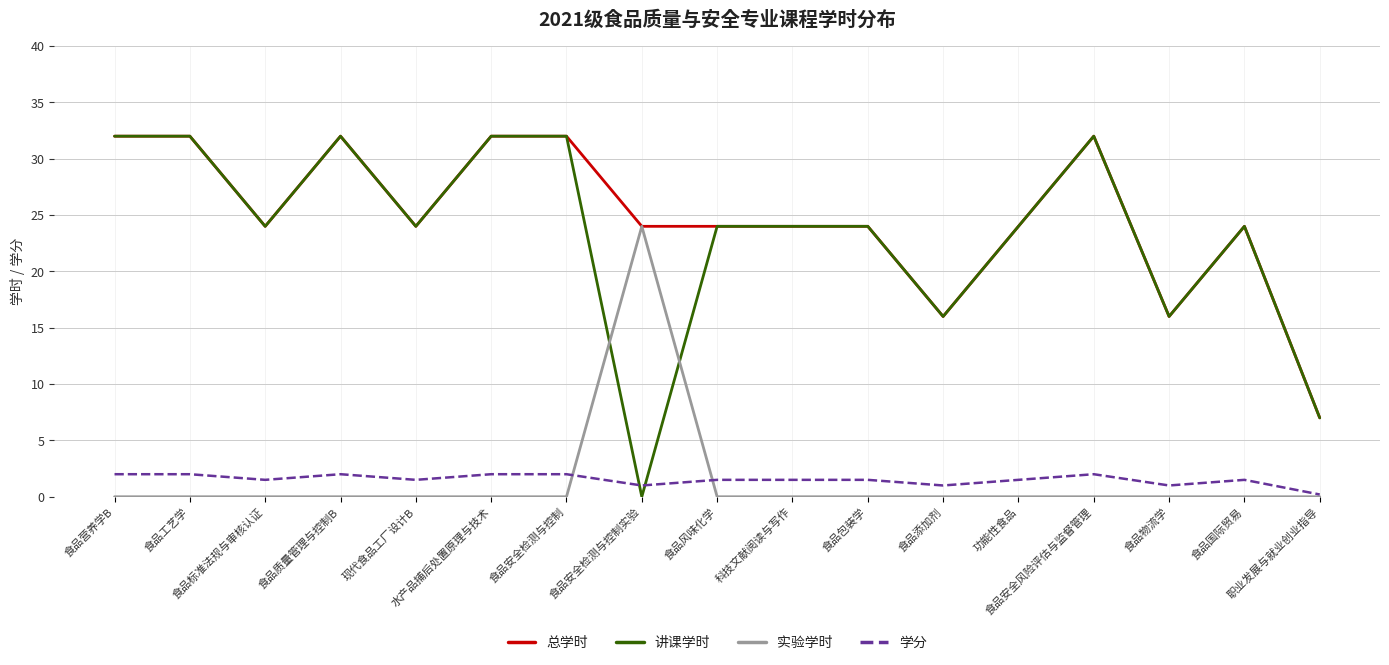

What is the highest value of the 总学时 series?

32.0